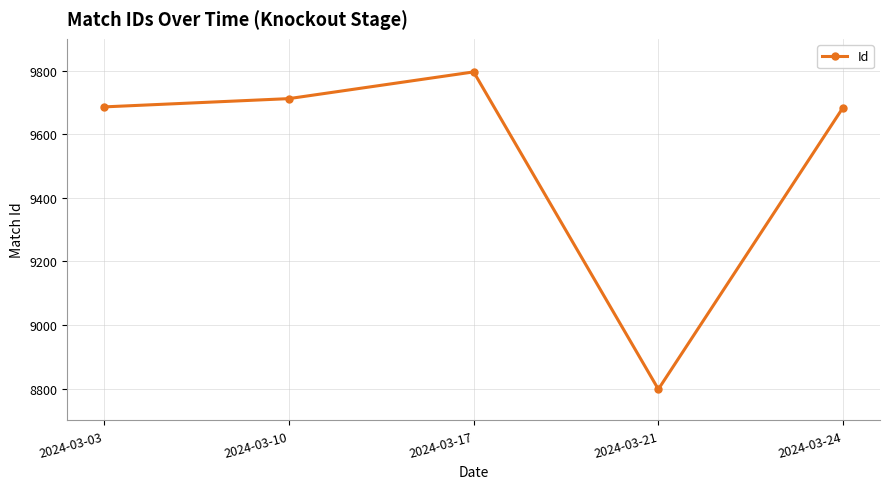

Where is the first local minimum?

2024-03-21